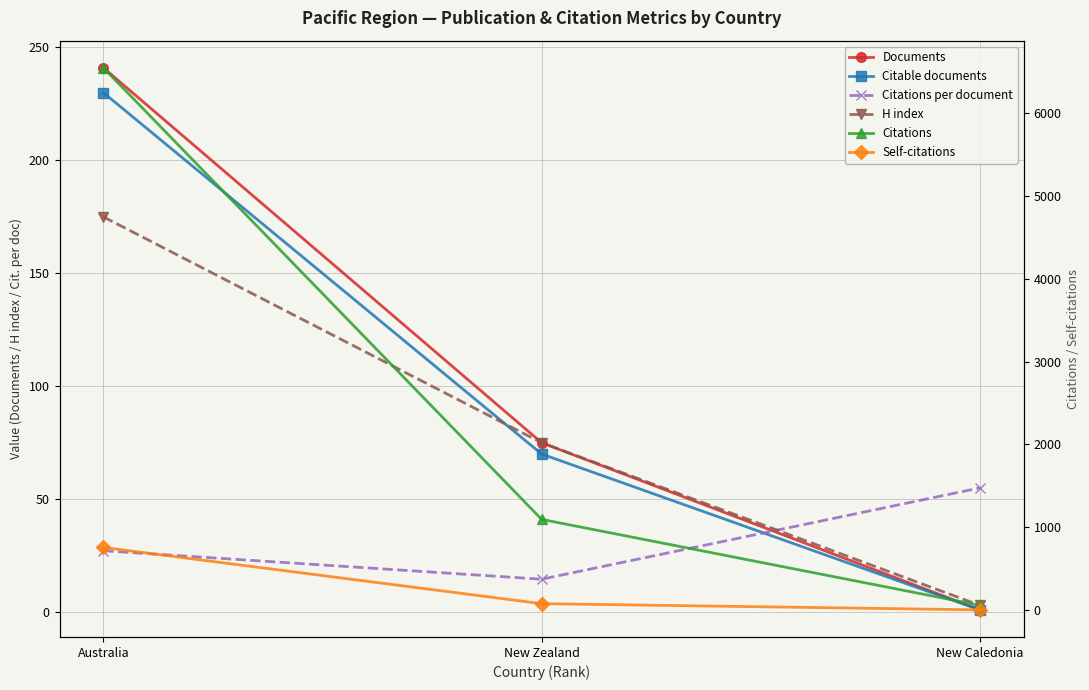

What is the difference between the second highest and minimum values in the Documents series?

74.0